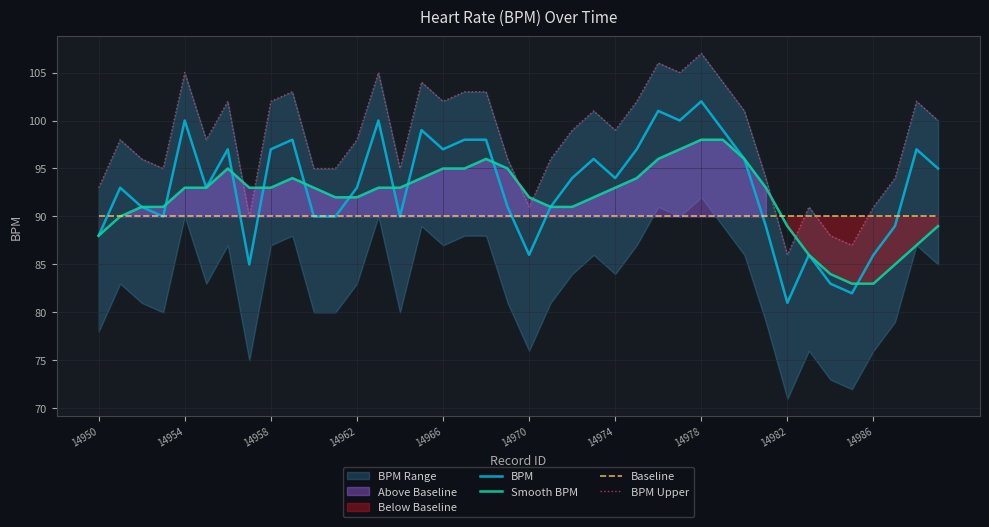

What position from the left is 14950?

1